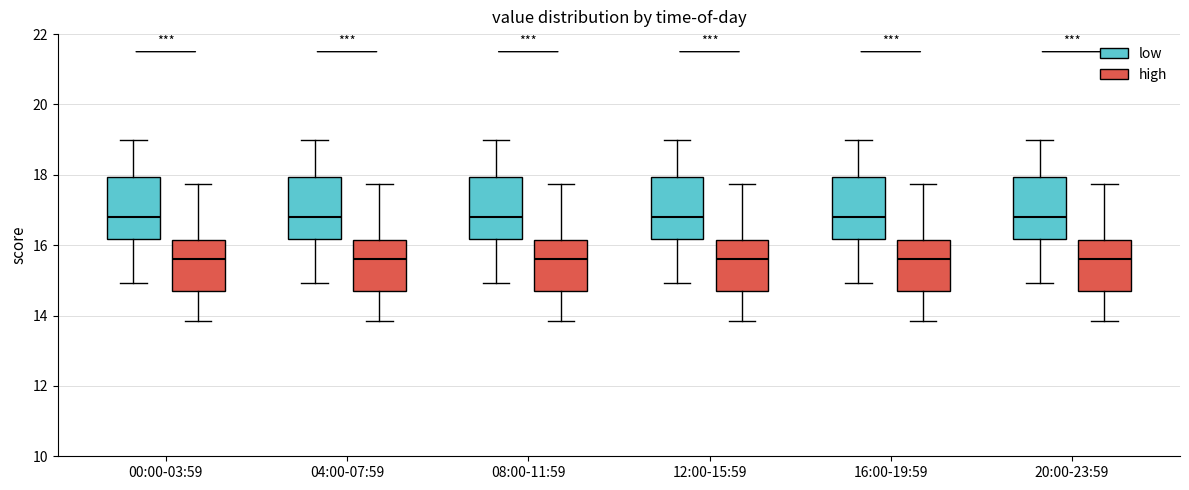

Reading left to right, read every box against the y-axis: the position of its median line, the range the box covers, and the ends of its whiskers. The values are not printed on the chart, so give them approximately, as read against the axis.

00:00-03:59 (low): median 16.8, box 16.2 to 18.0, whiskers 15.0 to 19.0
00:00-03:59 (high): median 15.6, box 14.6 to 16.2, whiskers 13.8 to 17.8
04:00-07:59 (low): median 16.8, box 16.2 to 18.0, whiskers 15.0 to 19.0
04:00-07:59 (high): median 15.6, box 14.6 to 16.2, whiskers 13.8 to 17.8
08:00-11:59 (low): median 16.8, box 16.2 to 18.0, whiskers 15.0 to 19.0
08:00-11:59 (high): median 15.6, box 14.6 to 16.2, whiskers 13.8 to 17.8
12:00-15:59 (low): median 16.8, box 16.2 to 18.0, whiskers 15.0 to 19.0
12:00-15:59 (high): median 15.6, box 14.6 to 16.2, whiskers 13.8 to 17.8
16:00-19:59 (low): median 16.8, box 16.2 to 18.0, whiskers 15.0 to 19.0
16:00-19:59 (high): median 15.6, box 14.6 to 16.2, whiskers 13.8 to 17.8
20:00-23:59 (low): median 16.8, box 16.2 to 18.0, whiskers 15.0 to 19.0
20:00-23:59 (high): median 15.6, box 14.6 to 16.2, whiskers 13.8 to 17.8